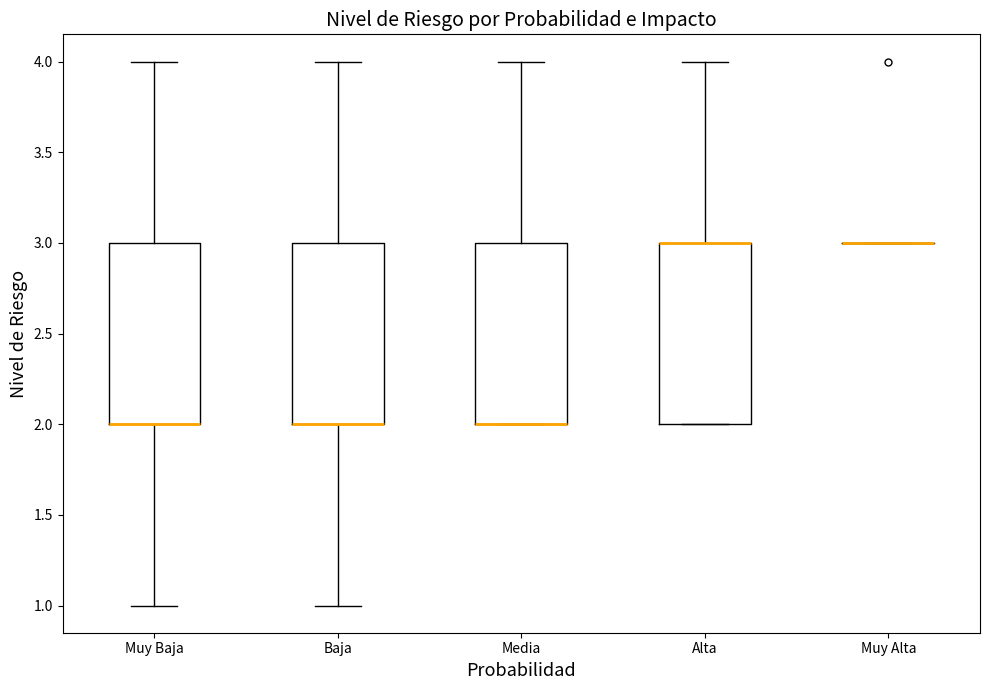

Reading left to right, transcribe this box plot: for each box, give where its median line is, the range the box spans, and where its two whiskers end, as read against the y-axis. The values are not printed on the chart, so give them approximately, as read against the axis.

Muy Baja: median 2 (drawn on the box's lower edge), box 2 to 3, whiskers 1 to 4
Baja: median 2 (drawn on the box's lower edge), box 2 to 3, whiskers 1 to 4
Media: median 2 (drawn on the box's lower edge), box 2 to 3, whiskers 2 to 4
Alta: median 3 (drawn on the box's upper edge), box 2 to 3, whiskers 2 to 4
Muy Alta: box collapsed to a line at 3, whiskers 3 to 3